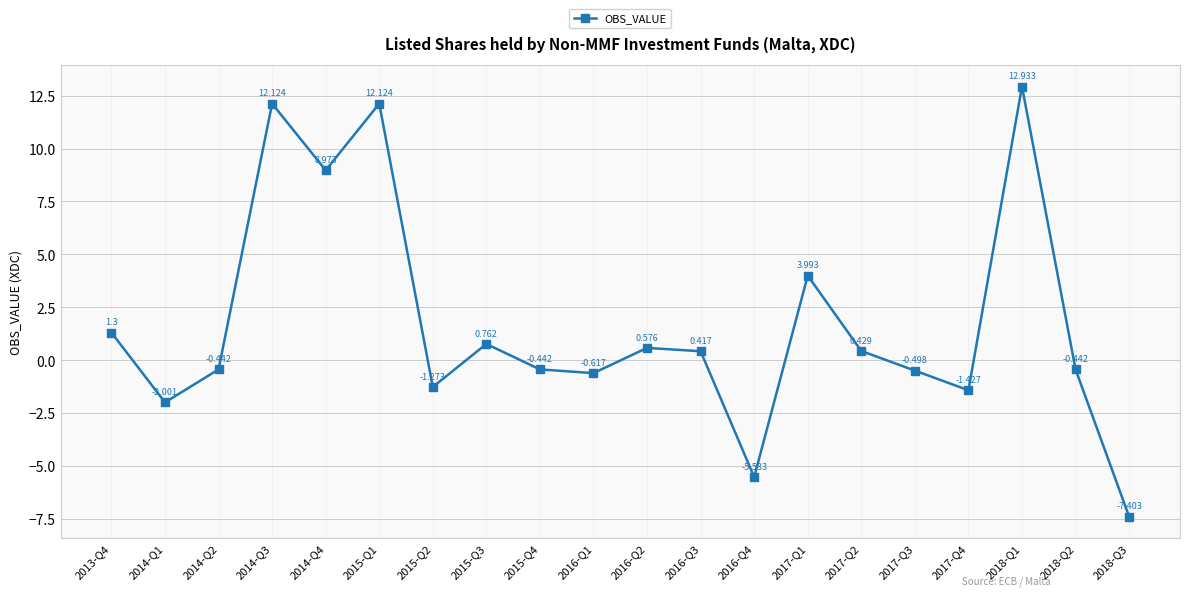

Which category has the lowest value across all series?

2018-Q3